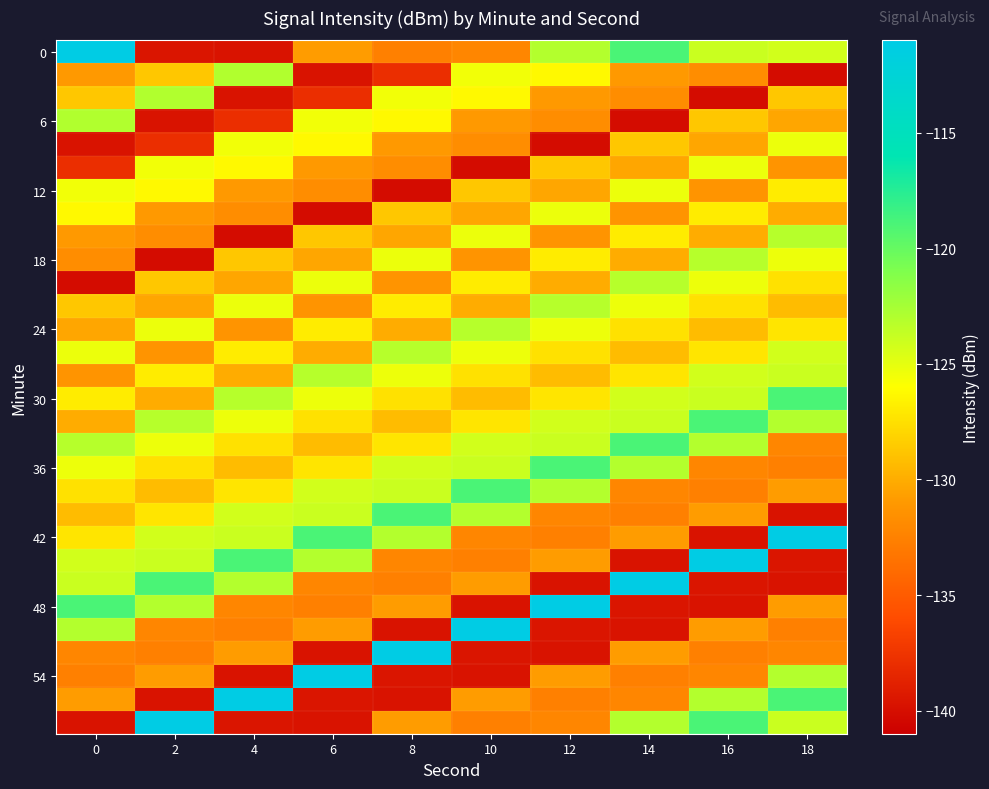

At which category is the sum across all series the highest?

18